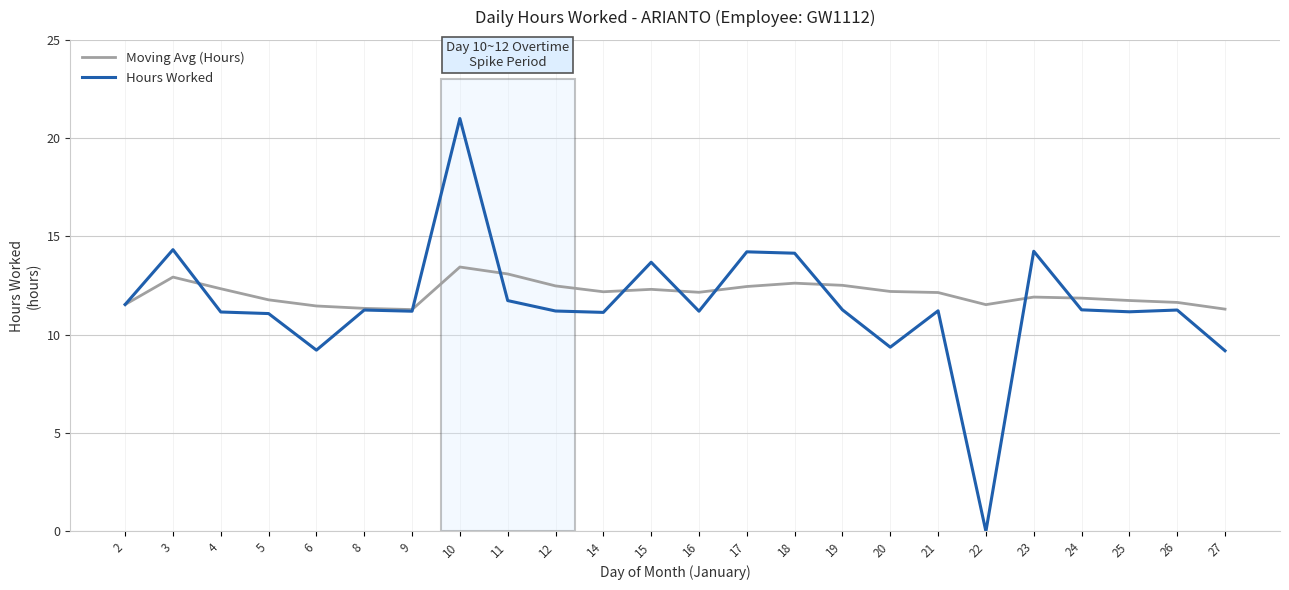

Which series changed the most between 4 and 27?

Hours Worked